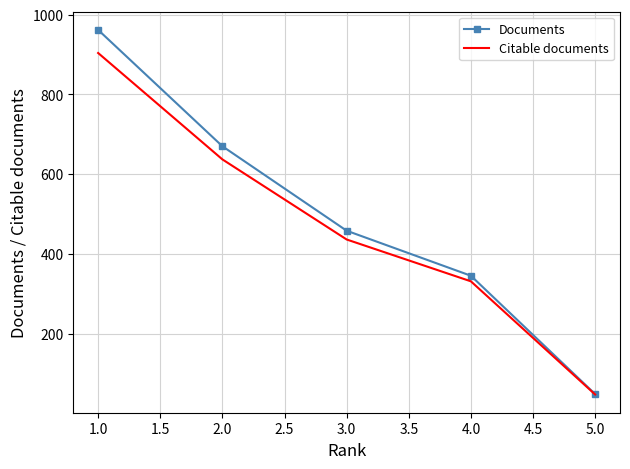

Rank the series by their maximum value, from highest to lowest.

Documents, Citable documents